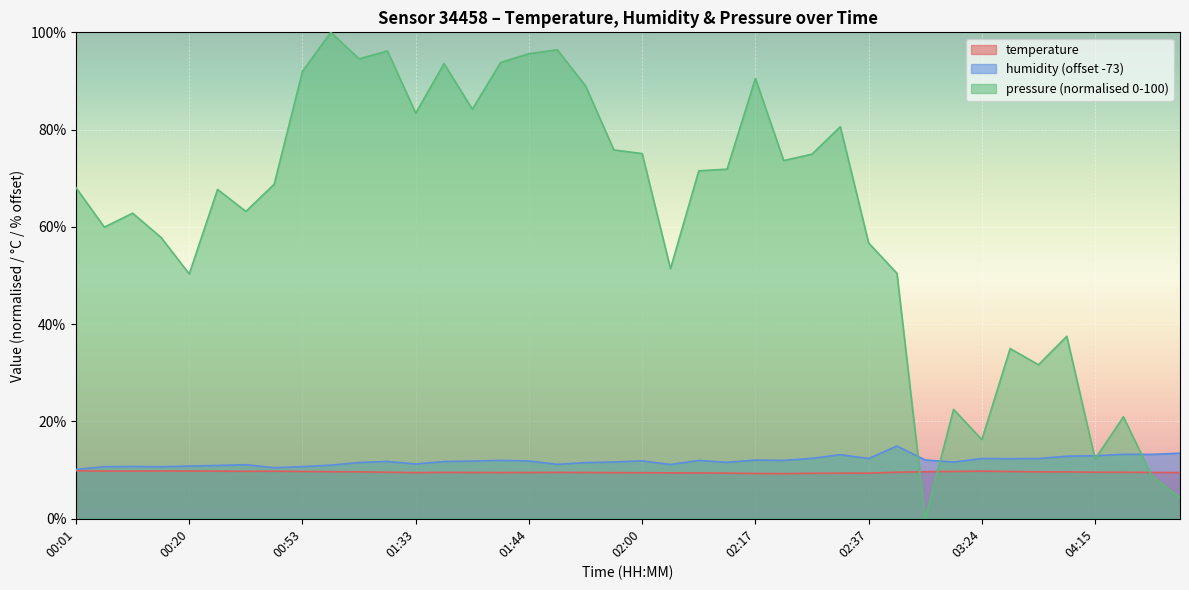

The pressure_scaled series shows 62.8 at 00:09. True or false?

True